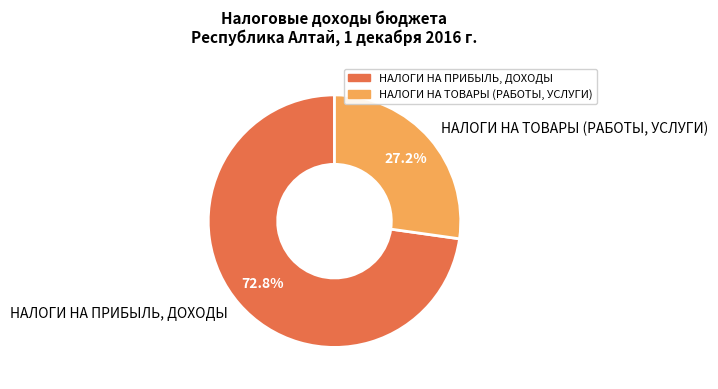

To the nearest percent, what is the average slice percentage?

50%